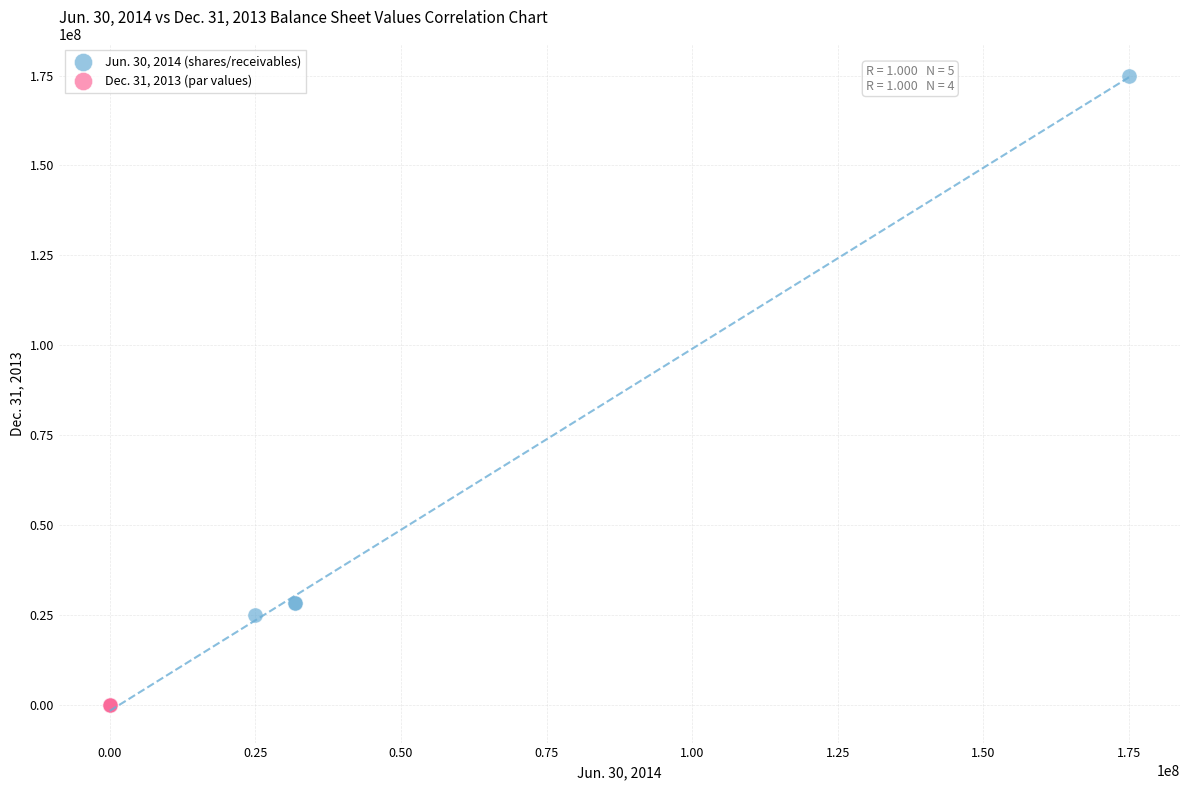

Which series has the widest spread of Y values?

Jun. 30, 2014 (shares/receivables)